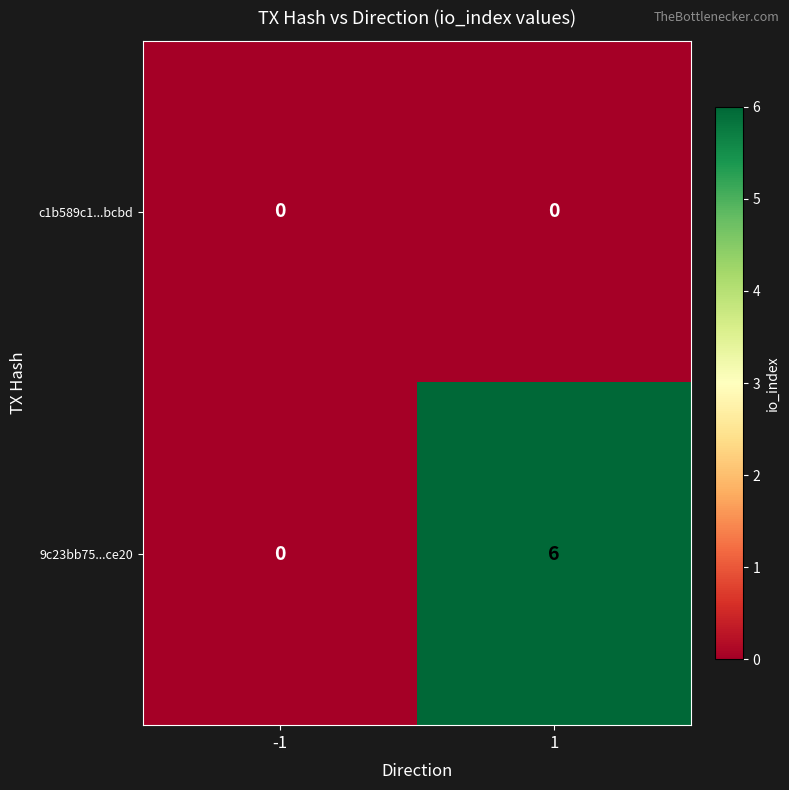

Which series changed the most between -1 and 1?

9c23bb75...ce20